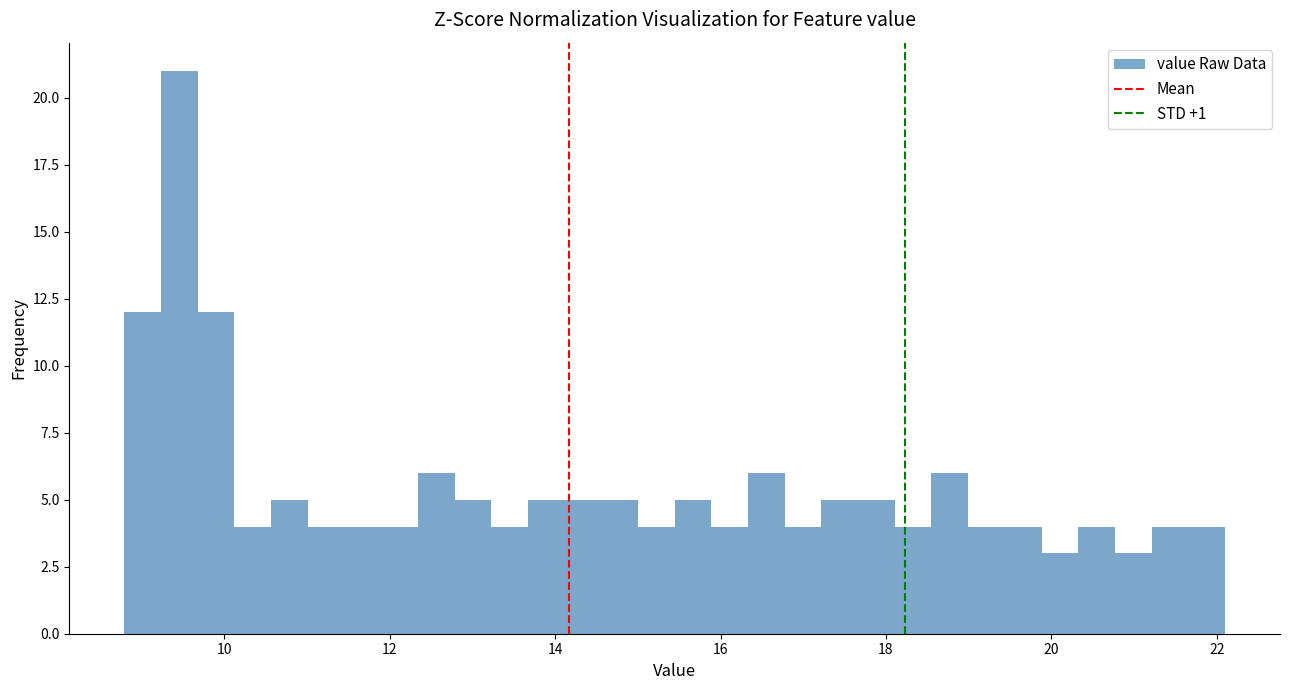

Around what value on the x-axis is the tallest bar? Give the approximate position of its centre, as read against the axis.

9.4